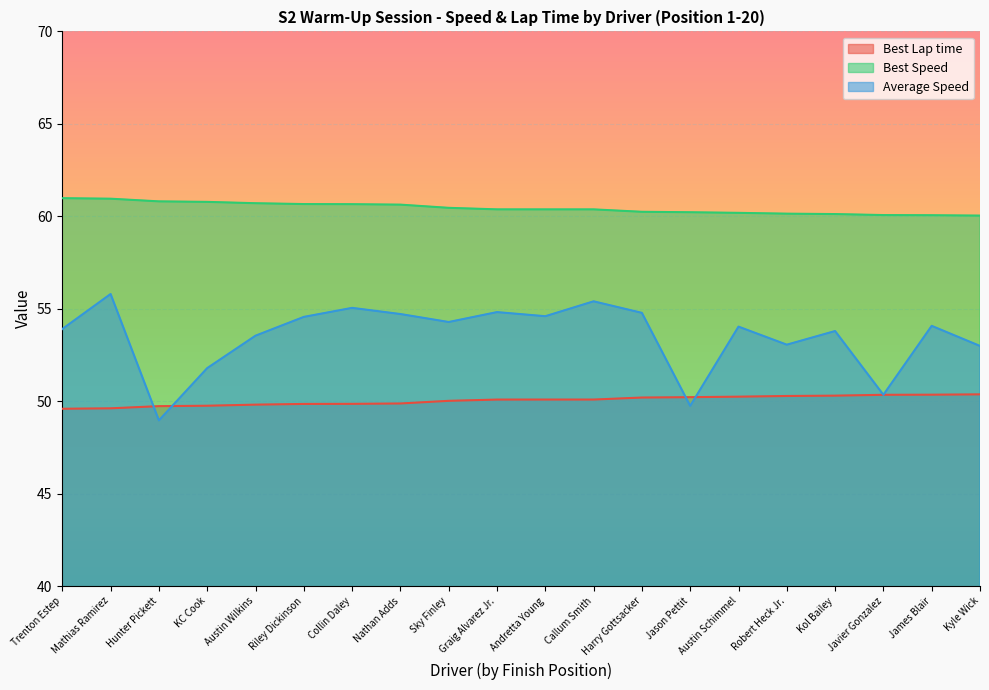

What is the difference between the Best Speed values at Nathan Adds and Sky Finley?

0.2